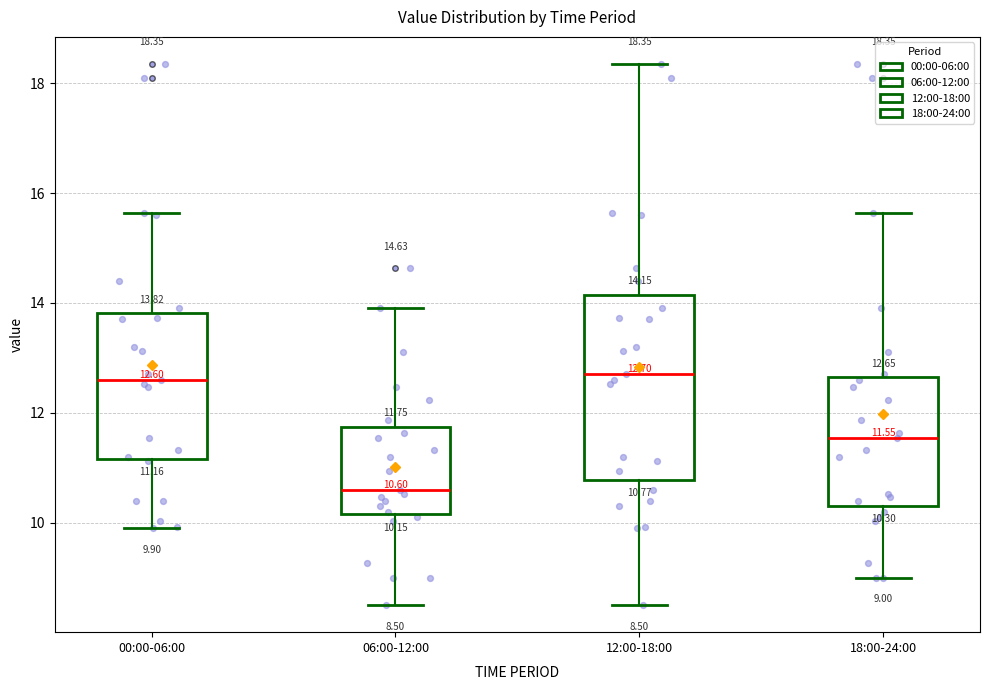

Comparing the boxes themselves (not the whiskers), which one is the tallest?

12:00-18:00